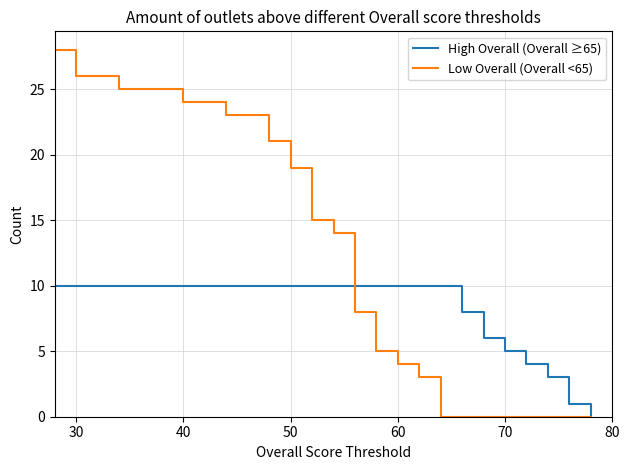

Which series has the largest total across all categories?

Low Overall (Overall <65)